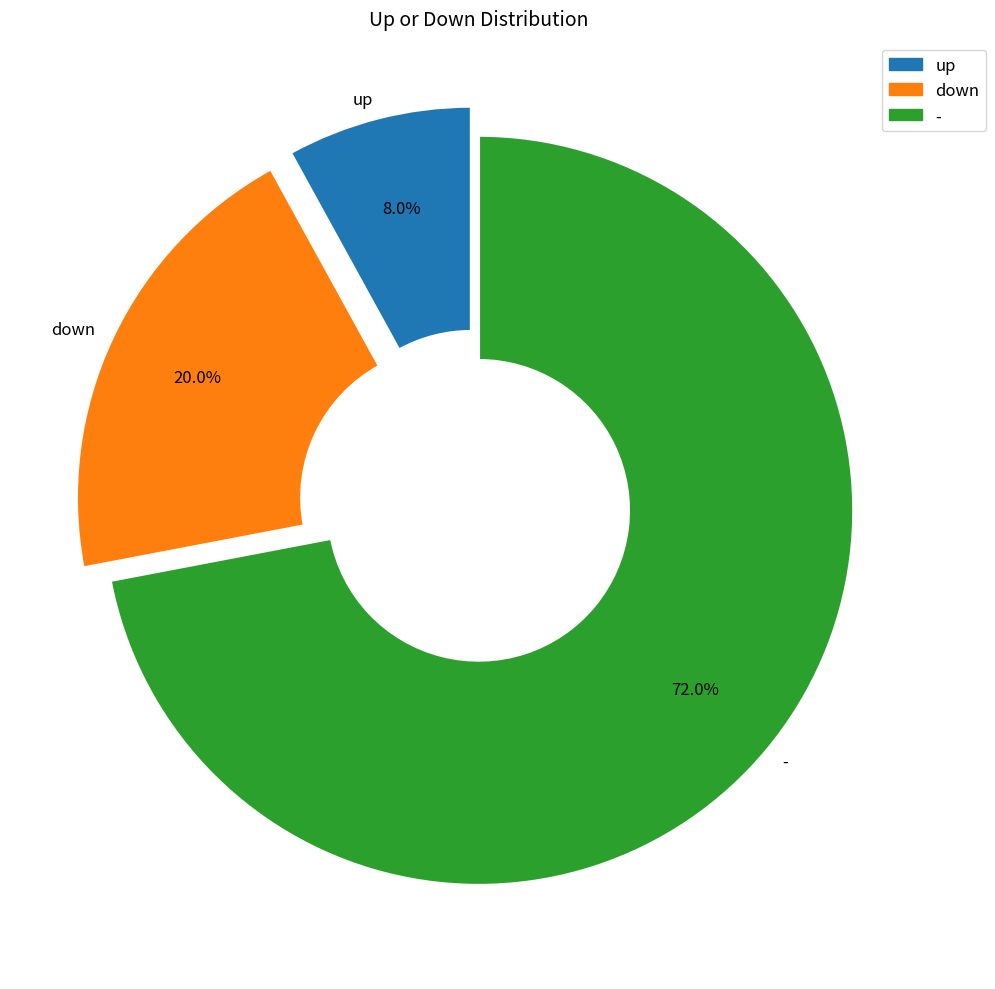

Does up represent more than half of the total?

No